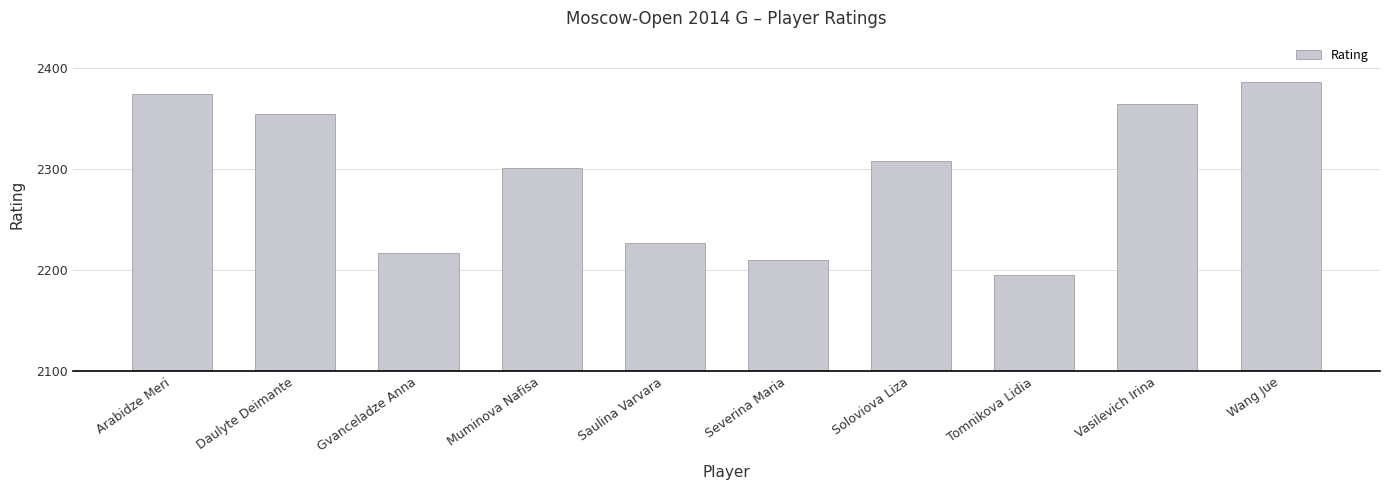

Are the bars horizontal?

No